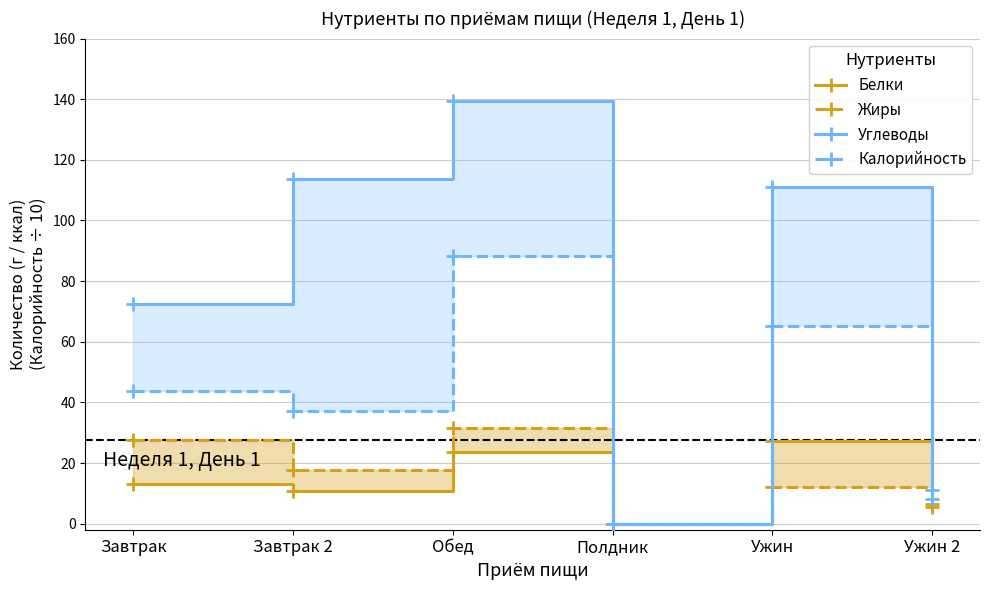

What is the average value of the Белки series?

13.4